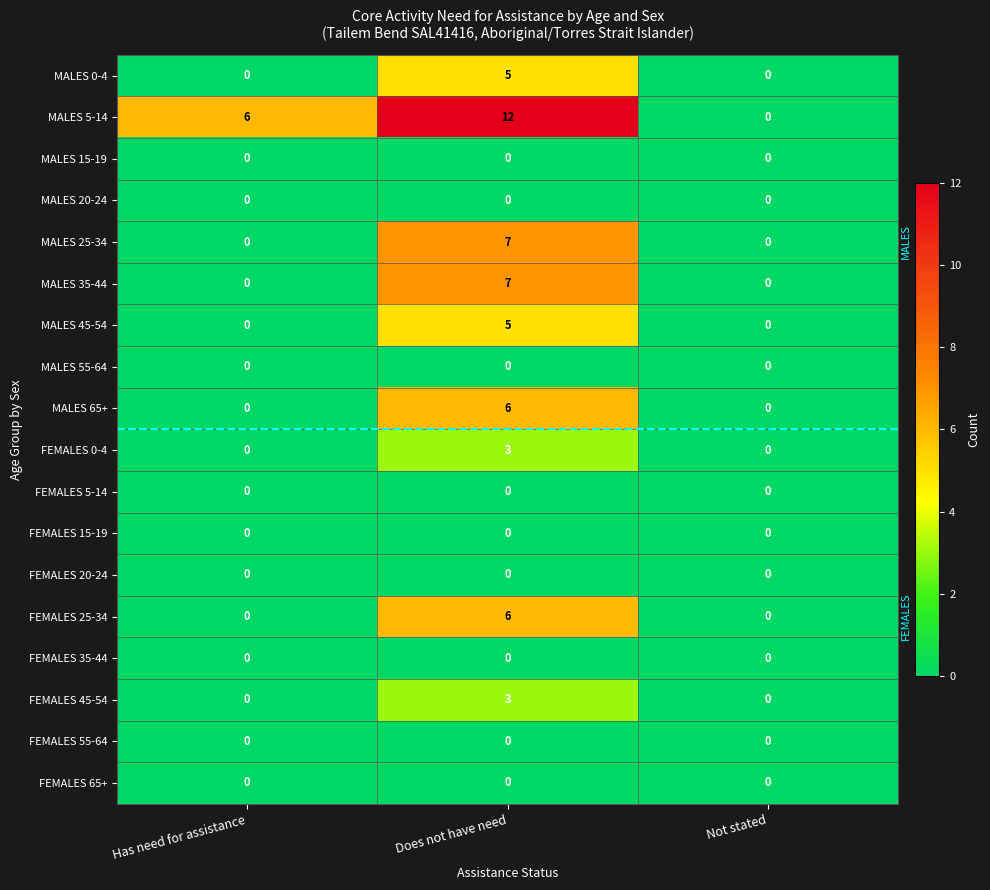

Which category has the highest value in the MALES 45-54 series?

Does not have need